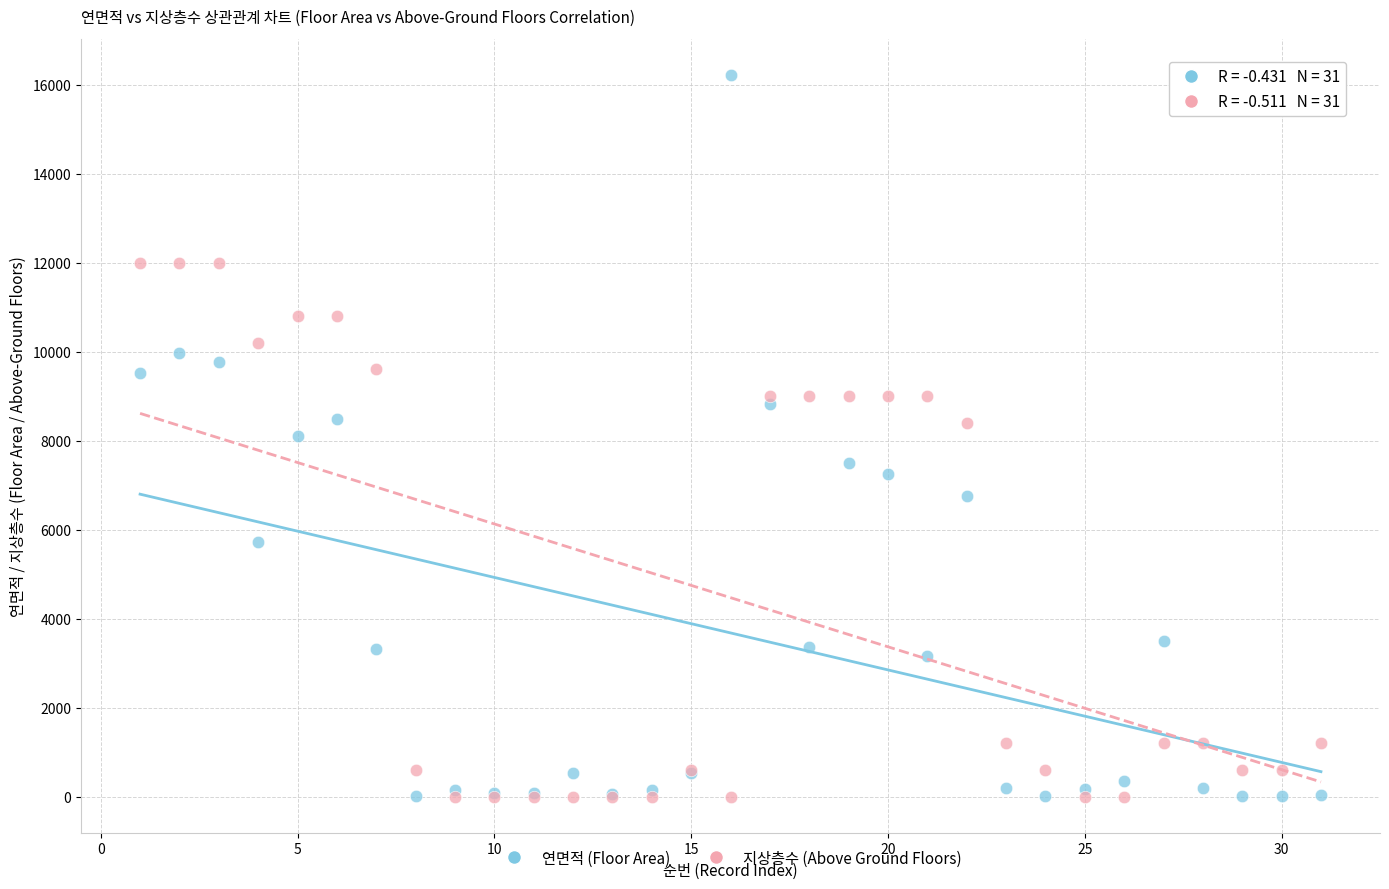

In the 지상층수 (Above Ground Floors) series, what Y value is closest to 6000?

8400.0